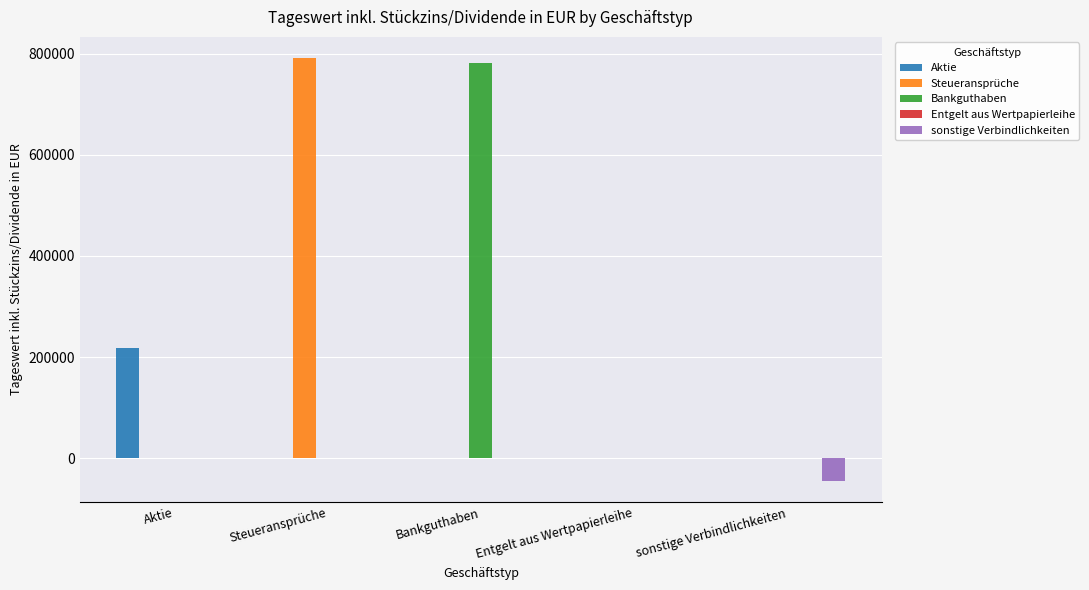

Is the value of Bankguthaben at sonstige Verbindlichkeiten greater than the value of Steueransprüche at Steueransprüche?

No